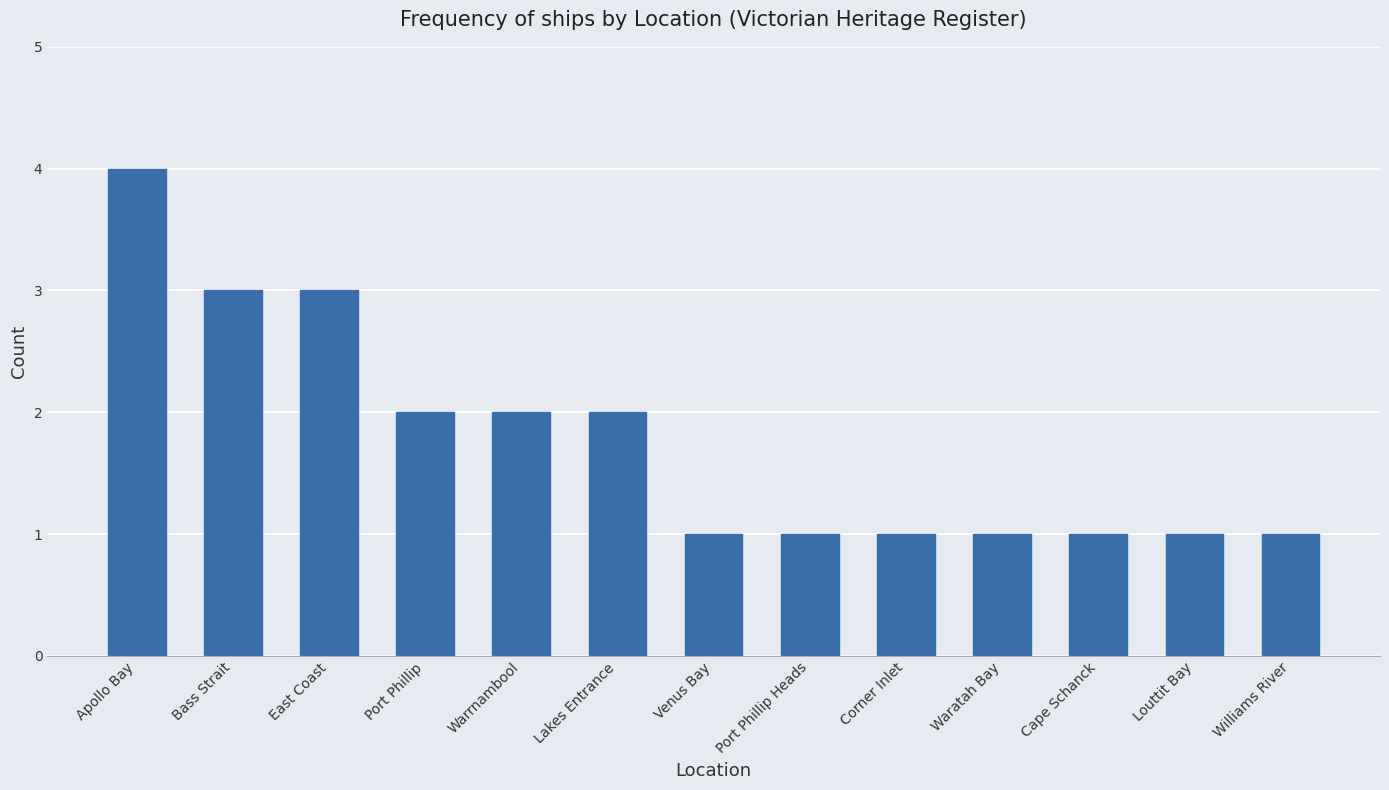

What is the label of the 3rd bar from the left?

East Coast